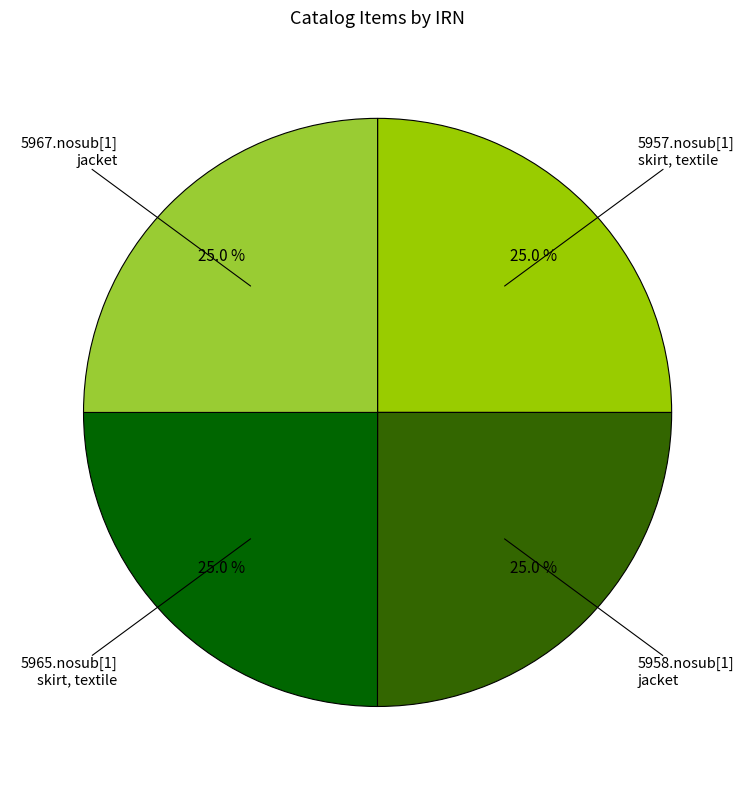

Approximately how many times larger is the value at 5967.nosub[1] jacket compared to 5965.nosub[1] skirt, textile?

1.0